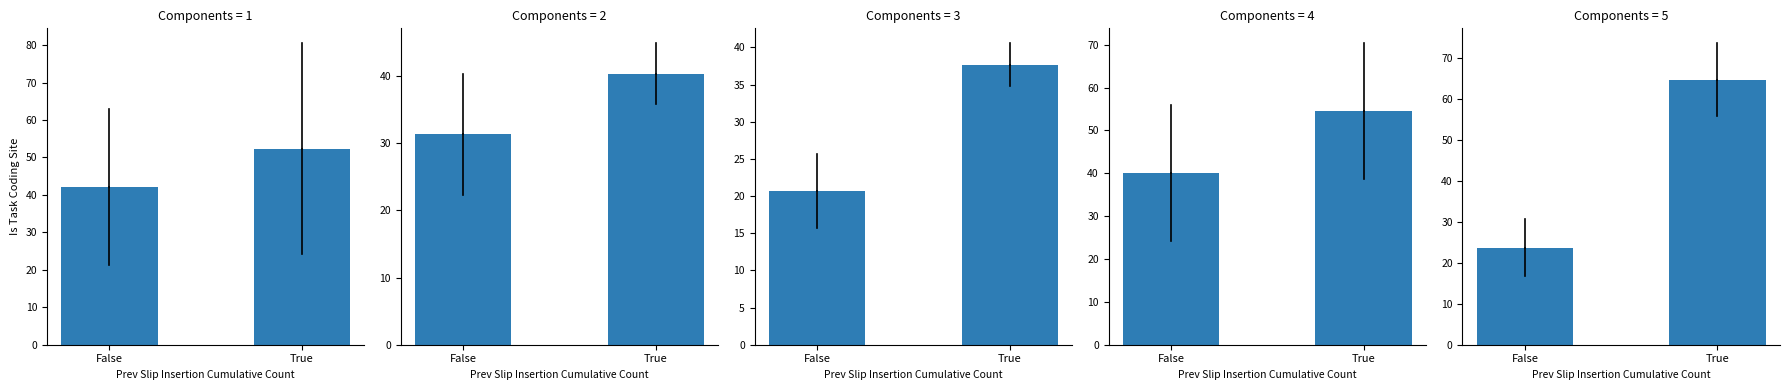

Which series has the largest total across all categories?

2022 H2